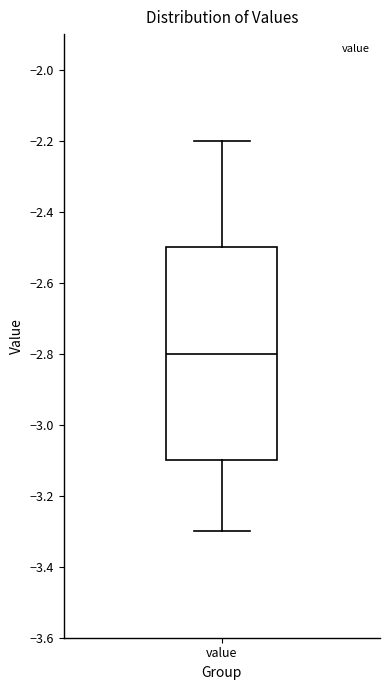

Where does the median line of the box for value sit on the y-axis? The values are not printed on the chart, so give them approximately, as read against the axis.

-2.8